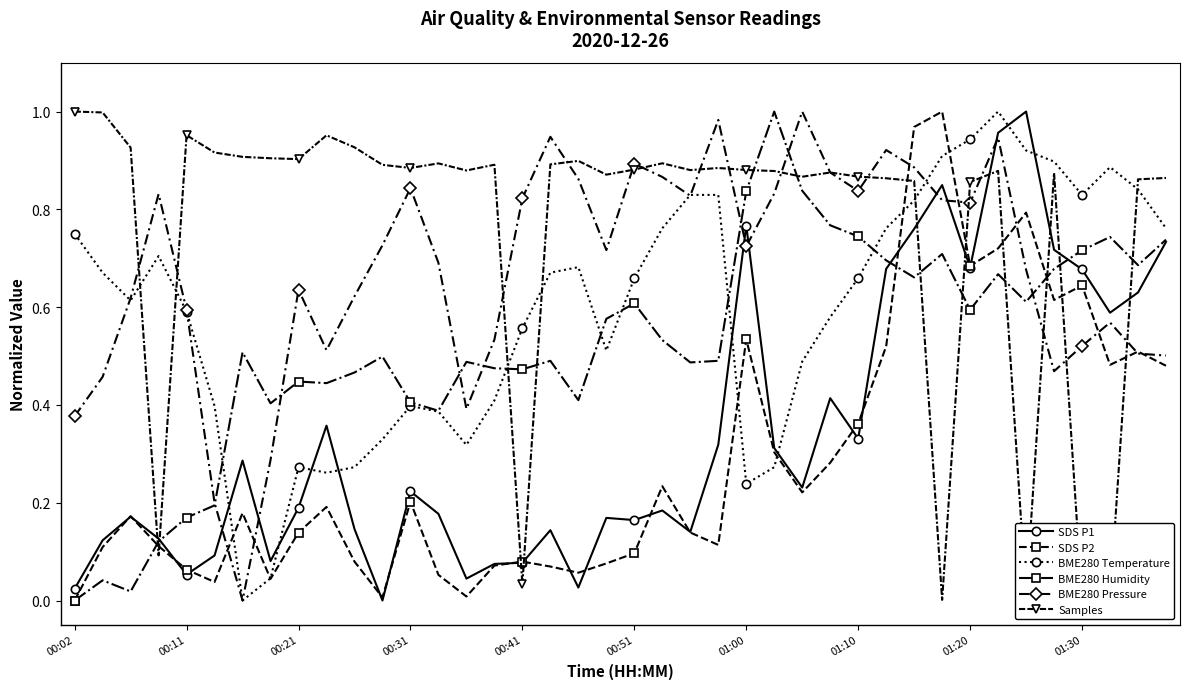

True or false: SDS P2 has more than 2 interior local peaks.

True